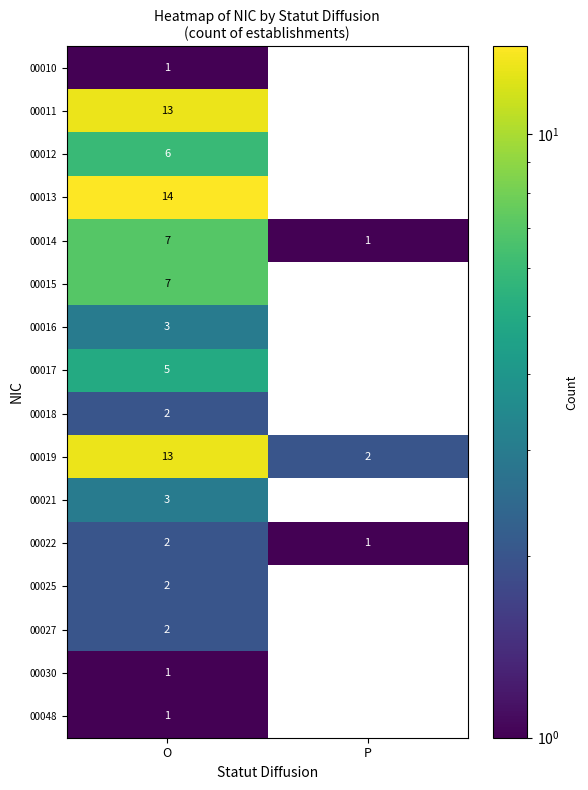

What is the spread (max minus min) of values at O?

13